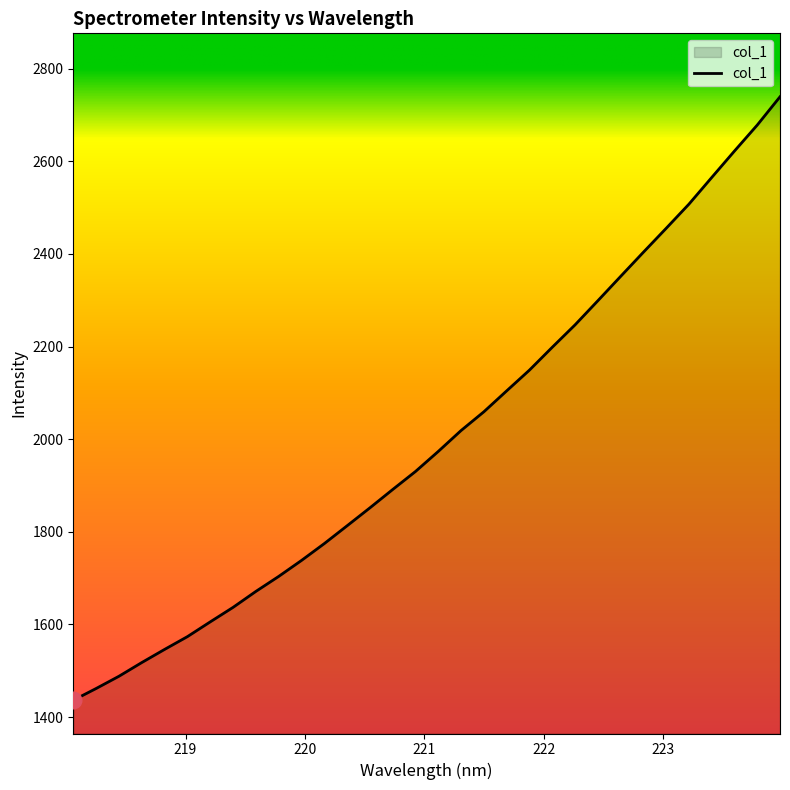

How many lines are shown in the chart?

1